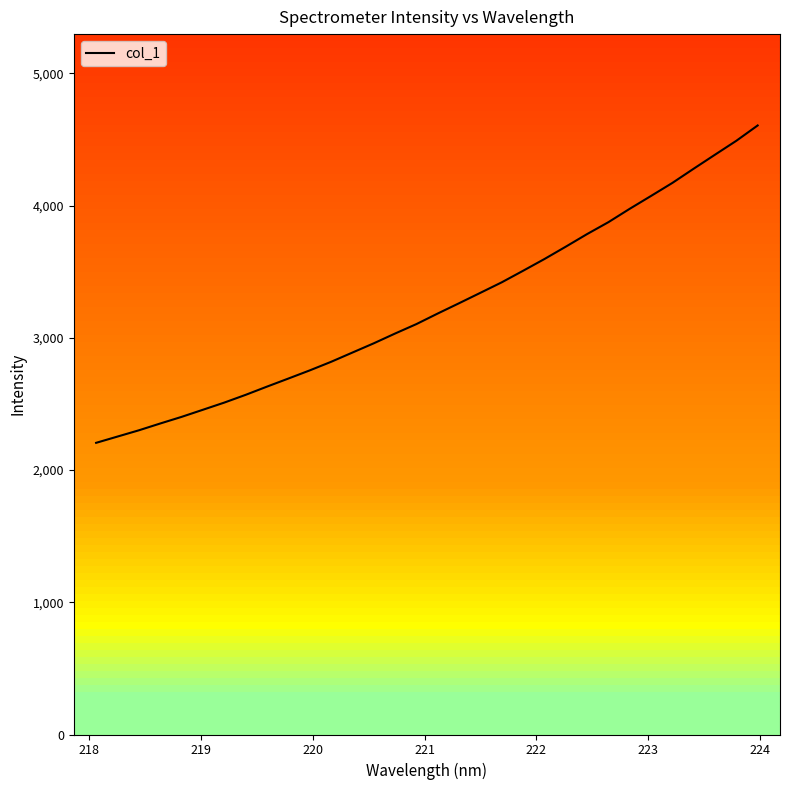

What is the minimum value for col_1?

2205.6